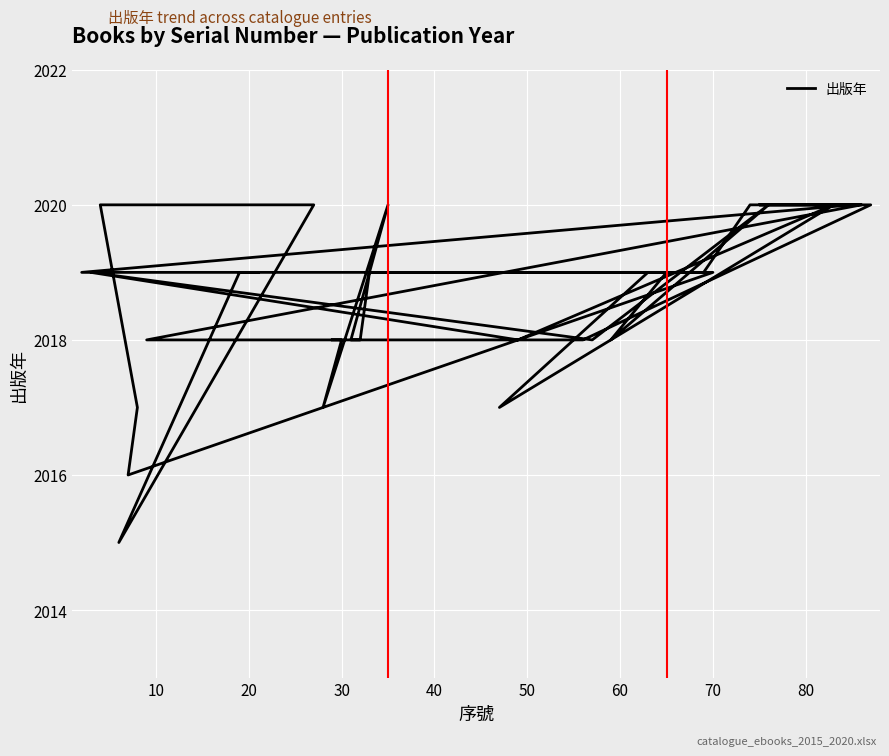

How many interior local valleys (lower than both neighbors) does the data have?

7